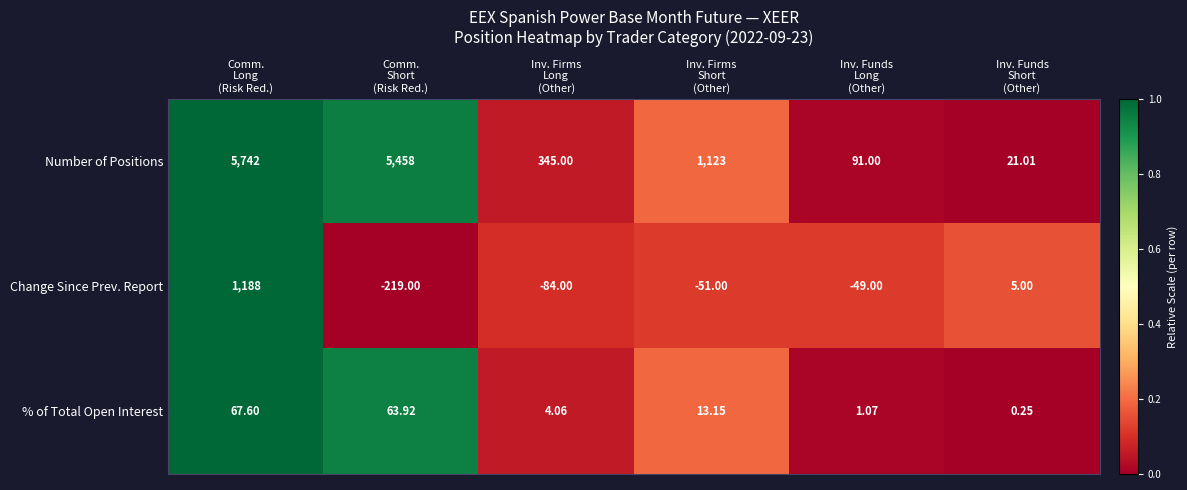

List the series in order of their peak value, highest first.

Number of Positions, Change Since Prev. Report, % of Total Open Interest